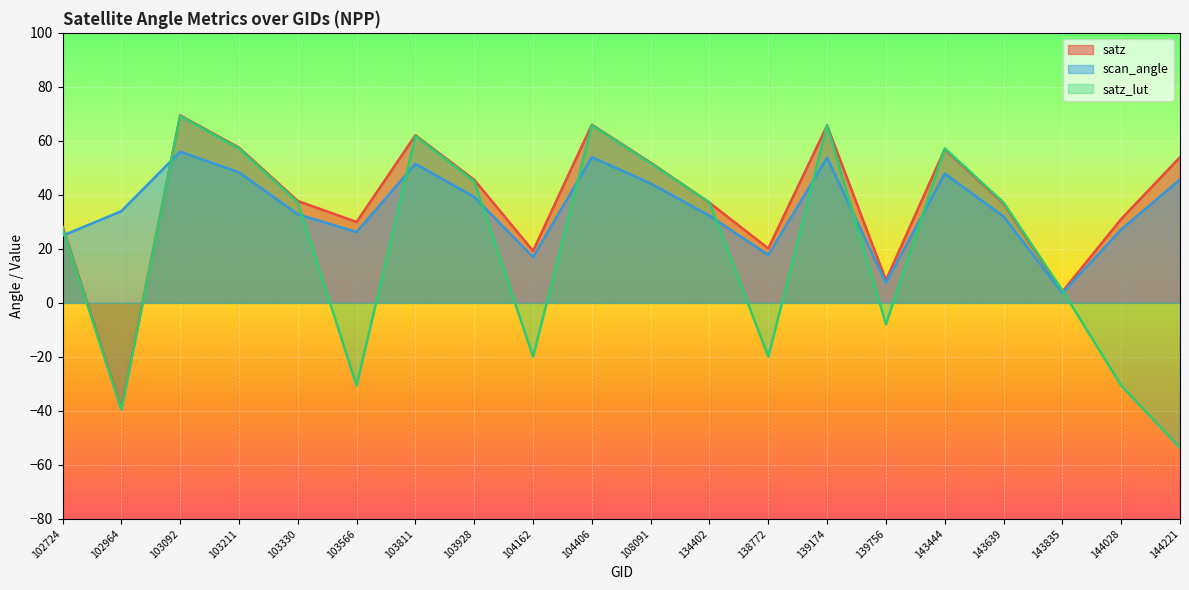

Which has a higher value, 103811 or 104162?

103811